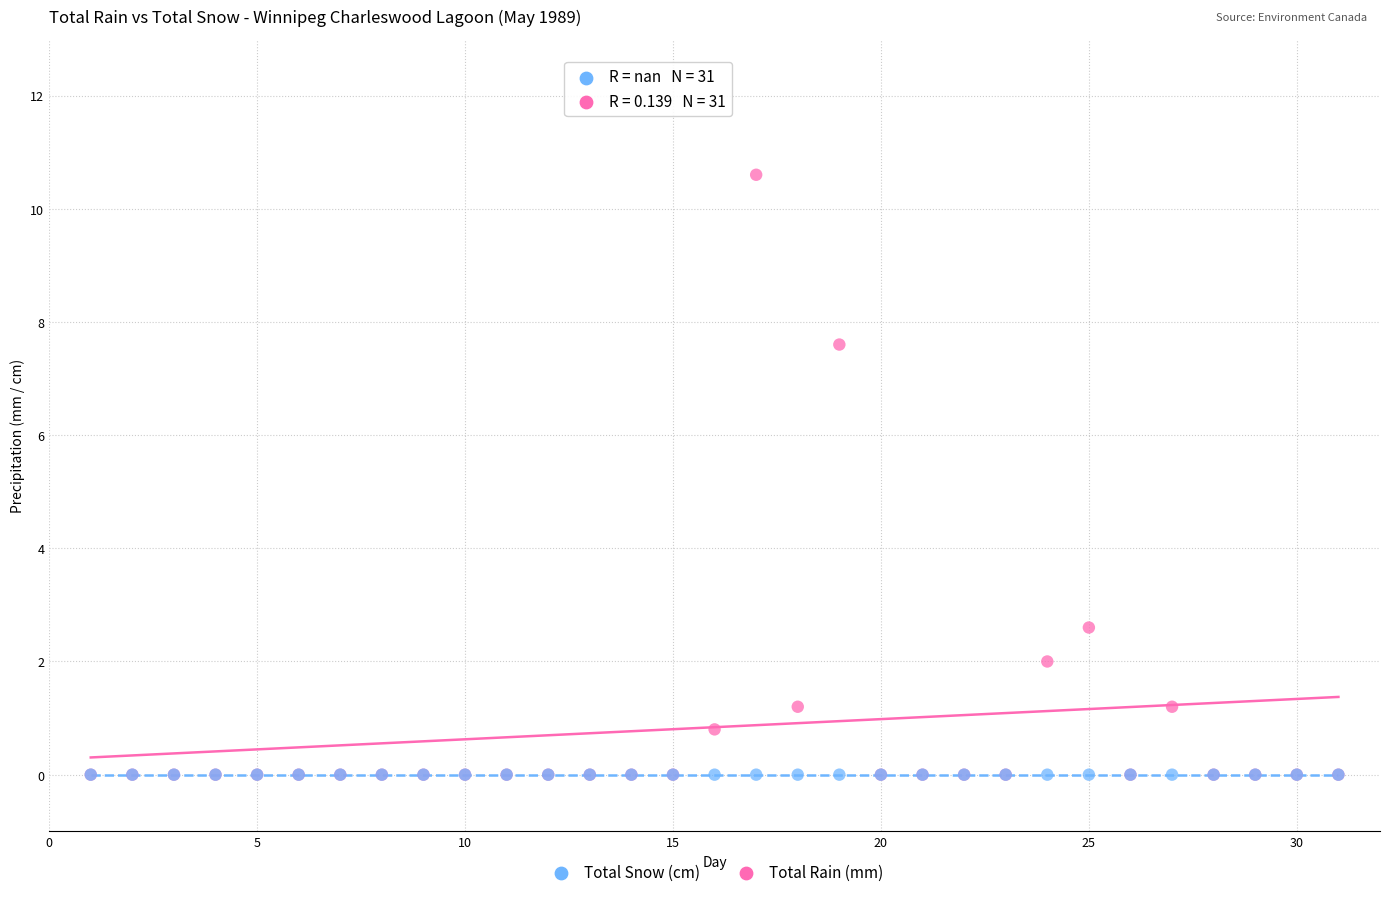

In the Total Rain (mm) series, what Y value is closest to 5?

2.6